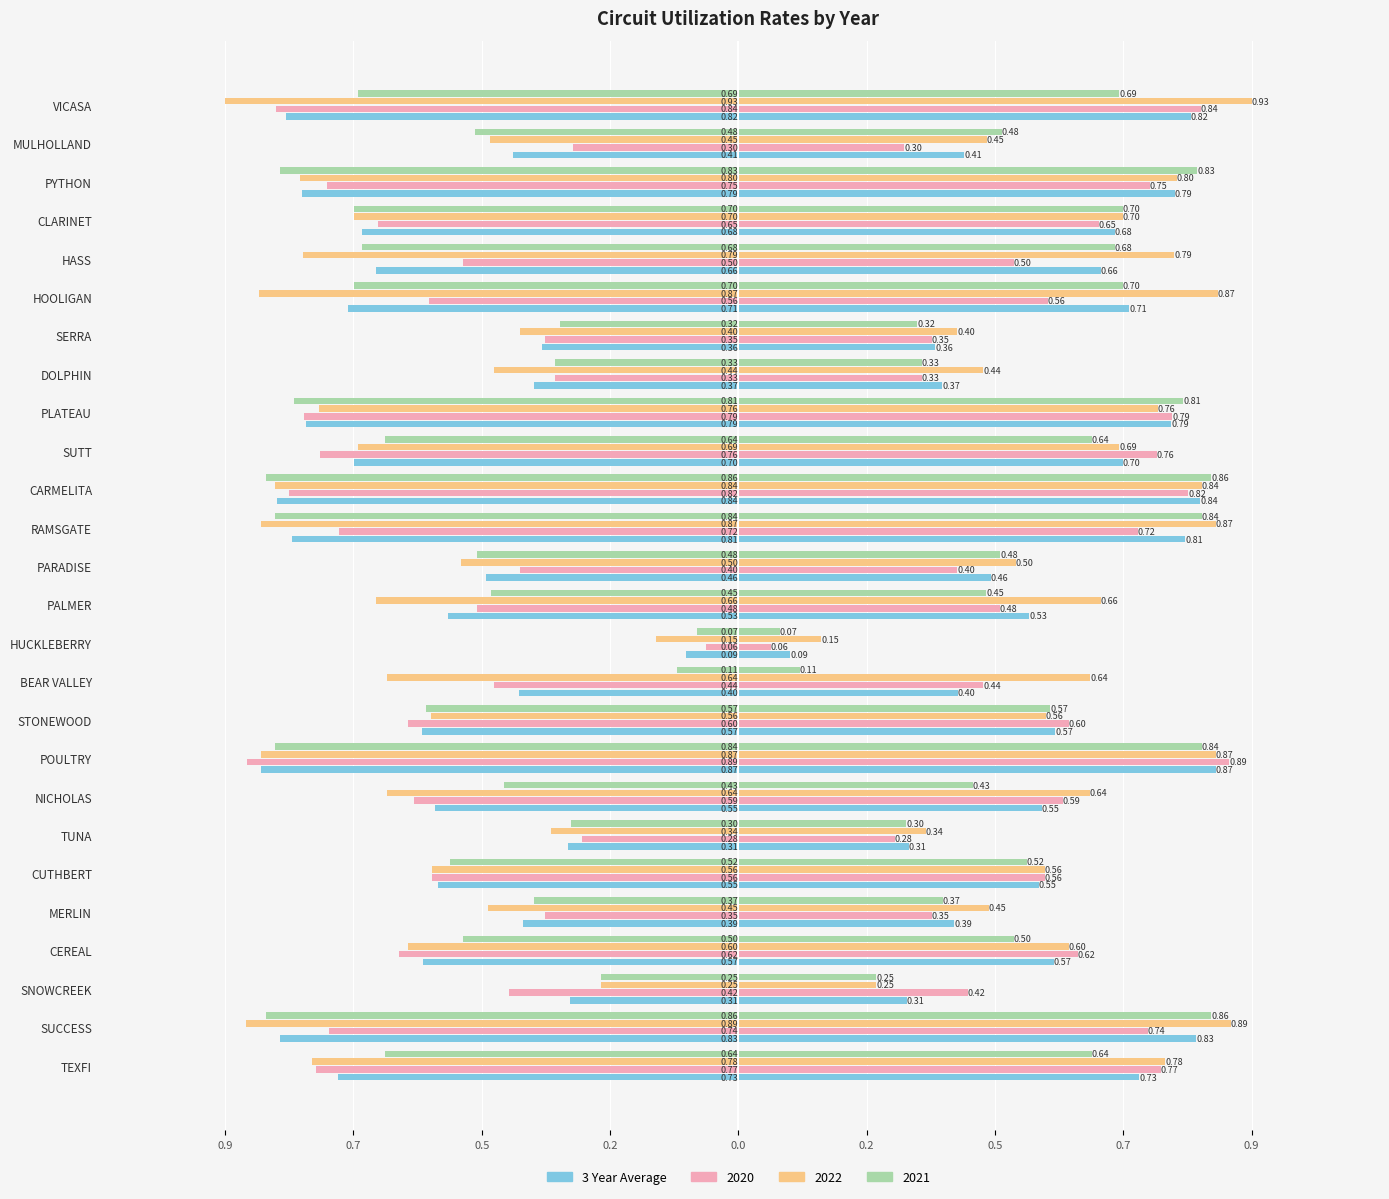

The chart shows a value of -0.3 at TEXFI. True or false?

False